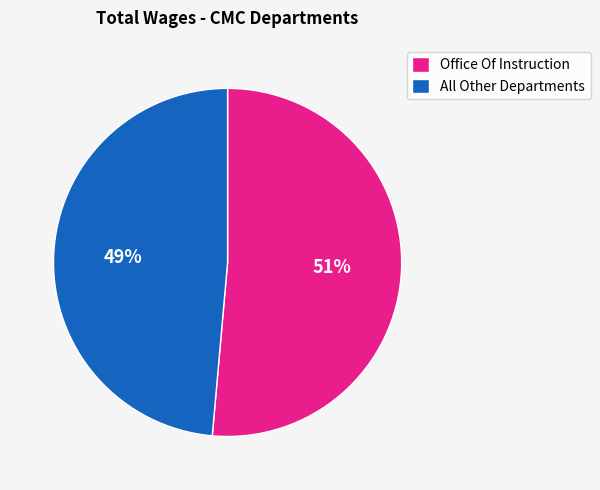

Count the number of slices in the pie.

2